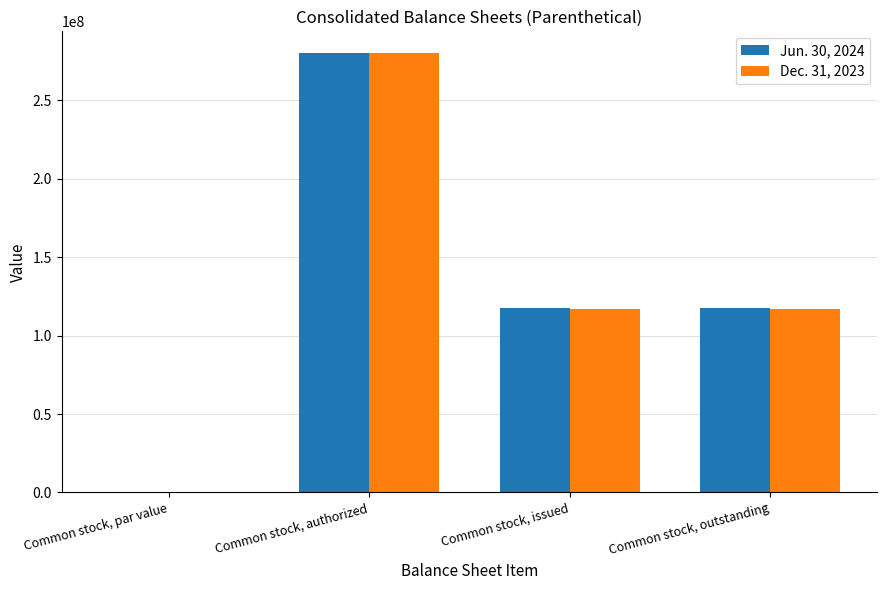

What is the average value of the Jun. 30, 2024 series?

128692615.5